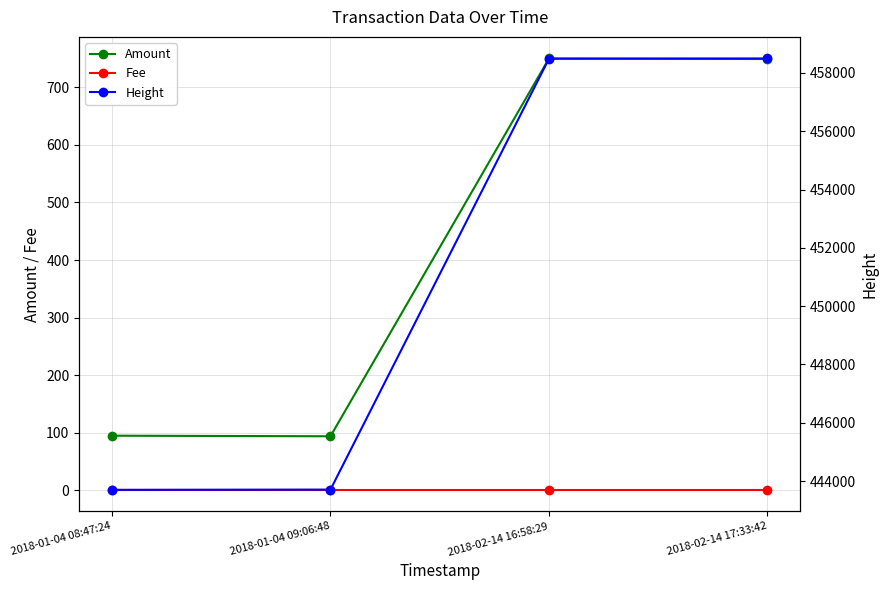

How many values in the Amount series exceed 749?

1